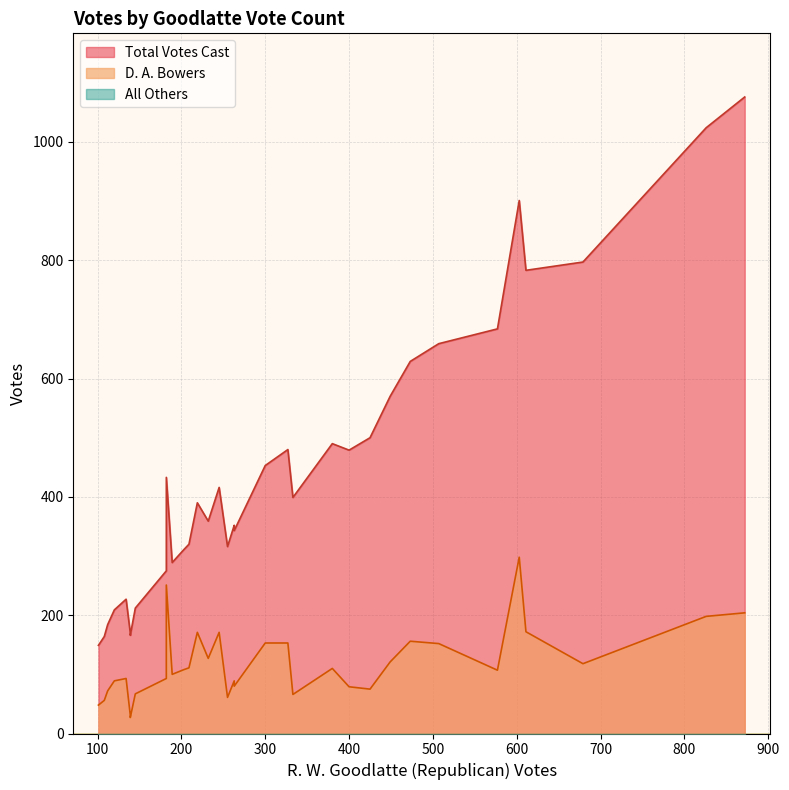

At which category is the sum across all series the highest?

872